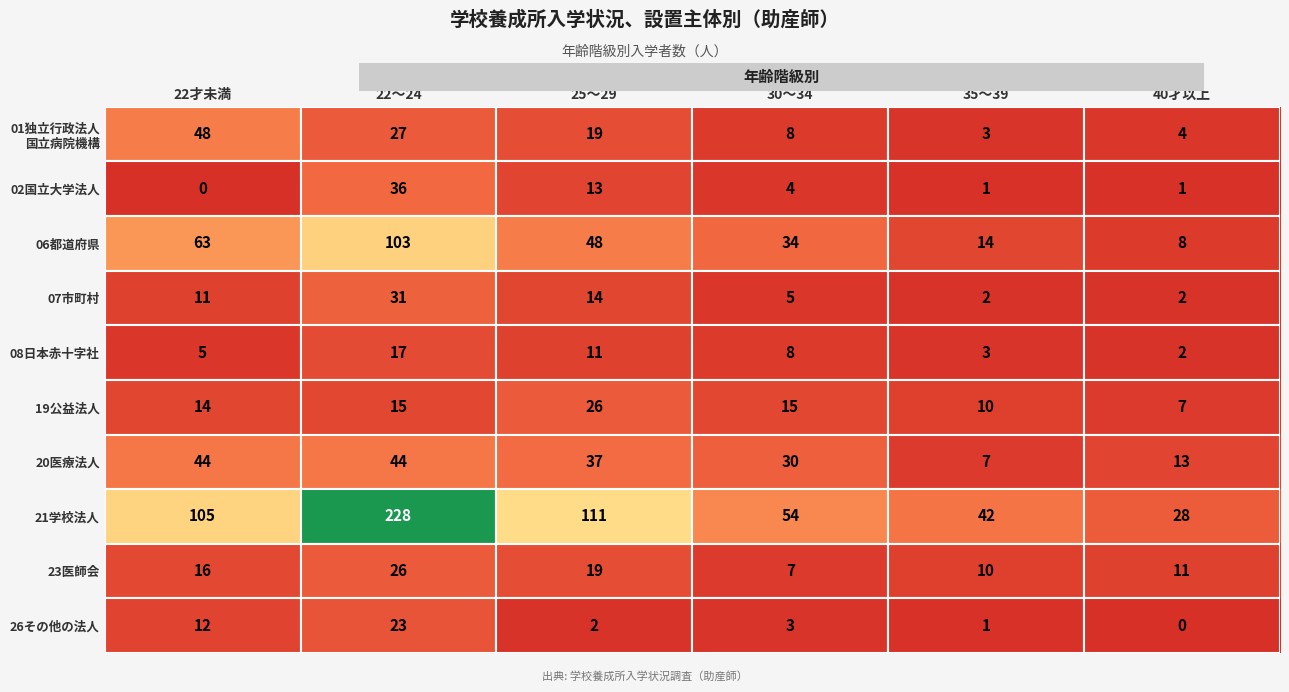

What is the maximum value for 21学校法人?

228